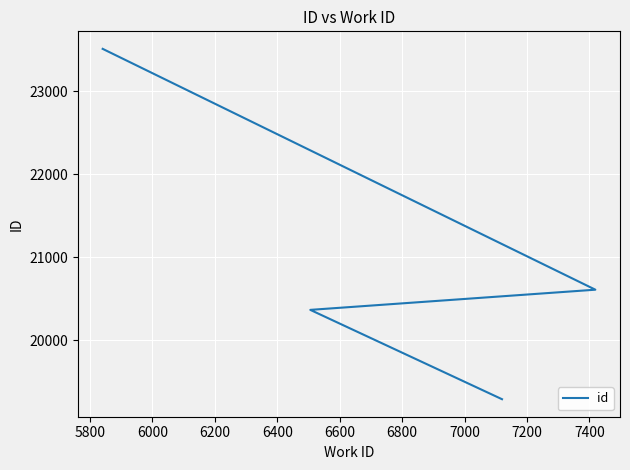

How many lines are shown in the chart?

1